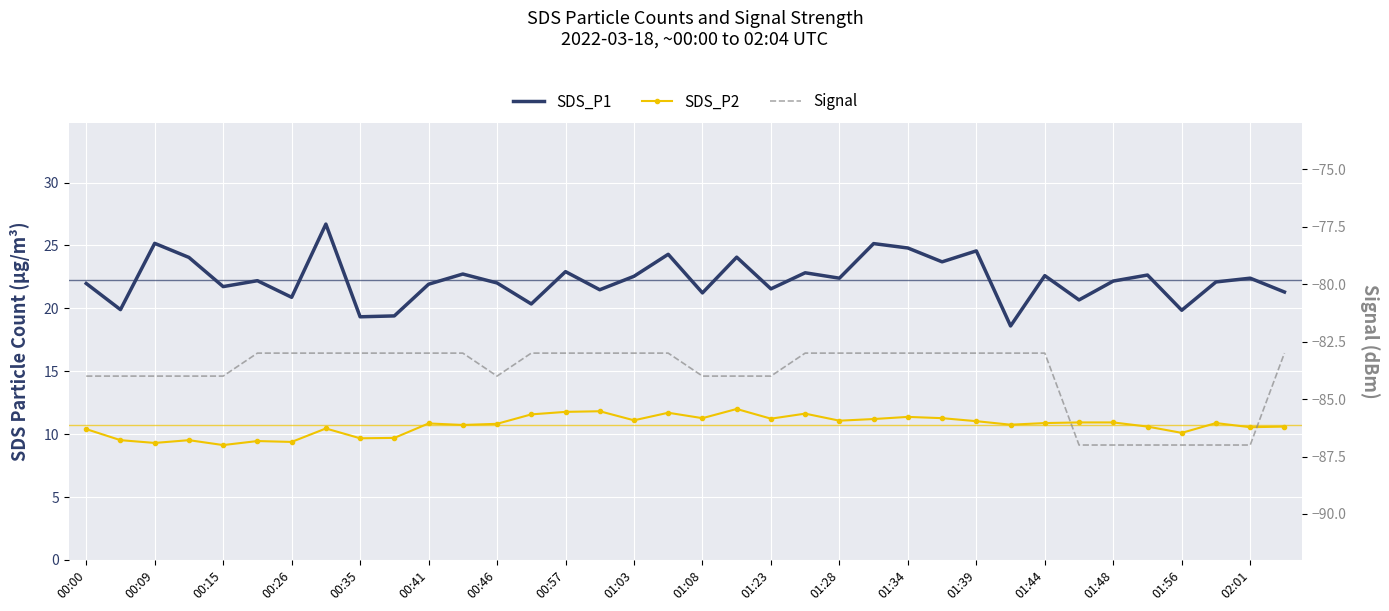

What is the difference between the maximum and minimum values in the SDS_P1 series?

8.1